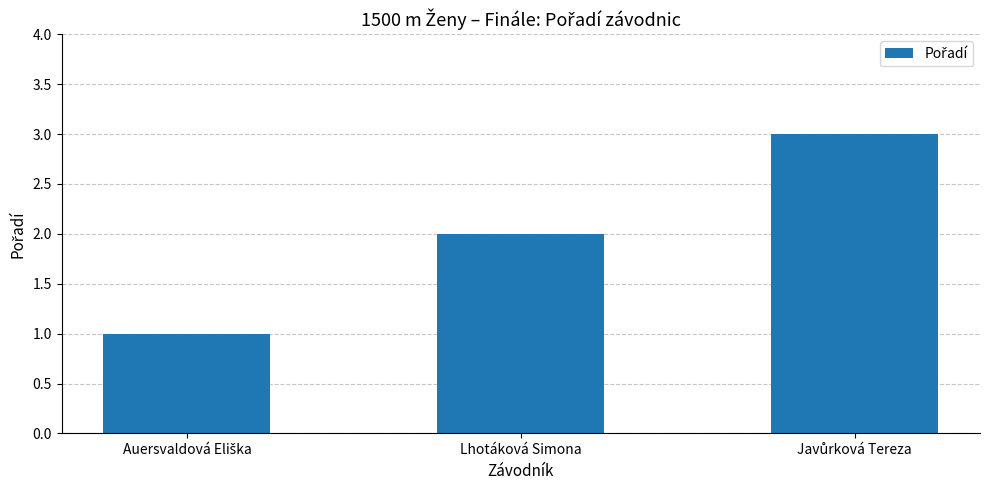

What is the sum of all values?

6